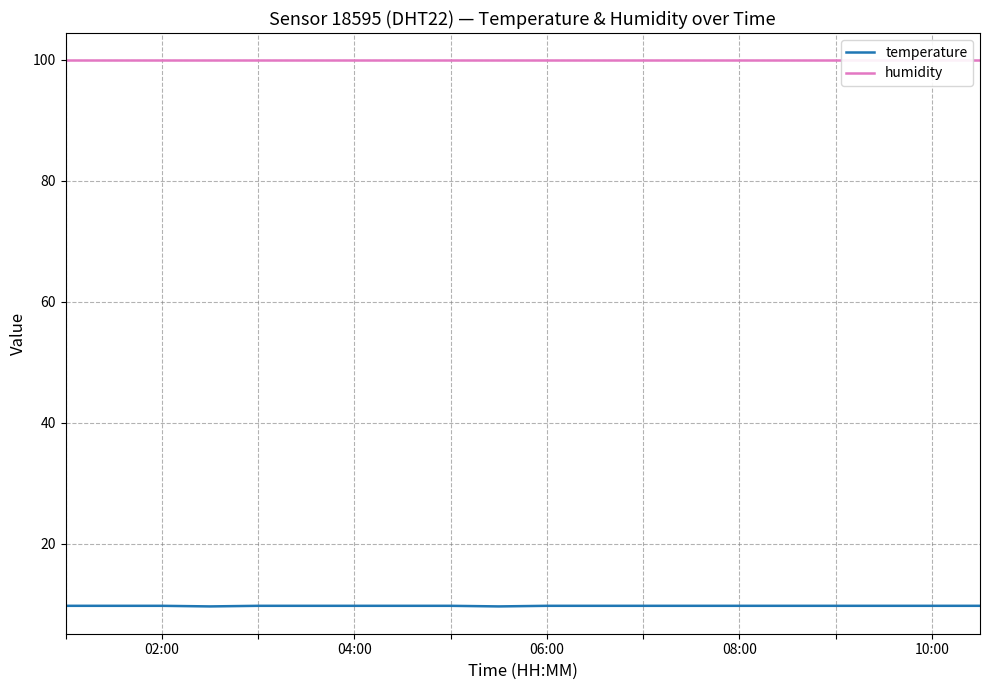

What is the minimum value shown in the chart?

9.6